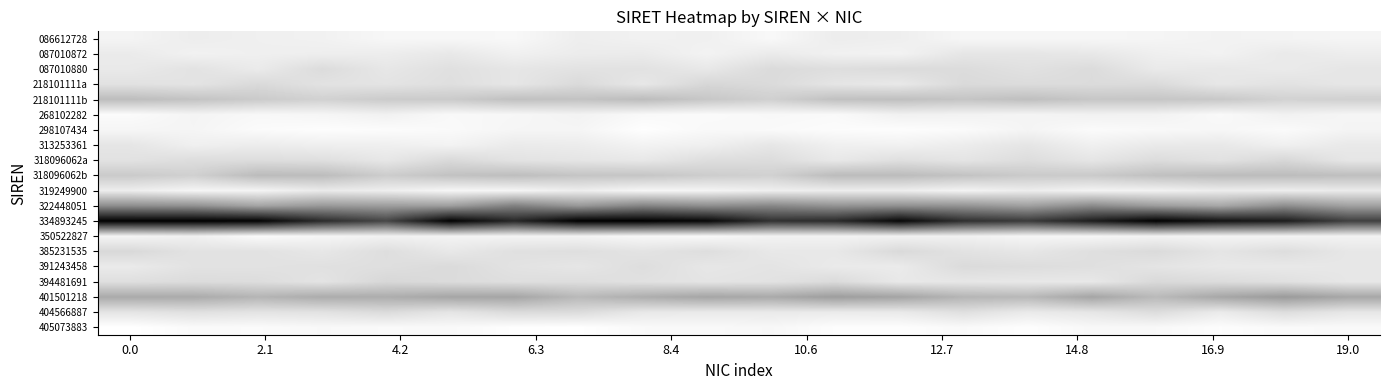

How many categories are shown in the chart?

20